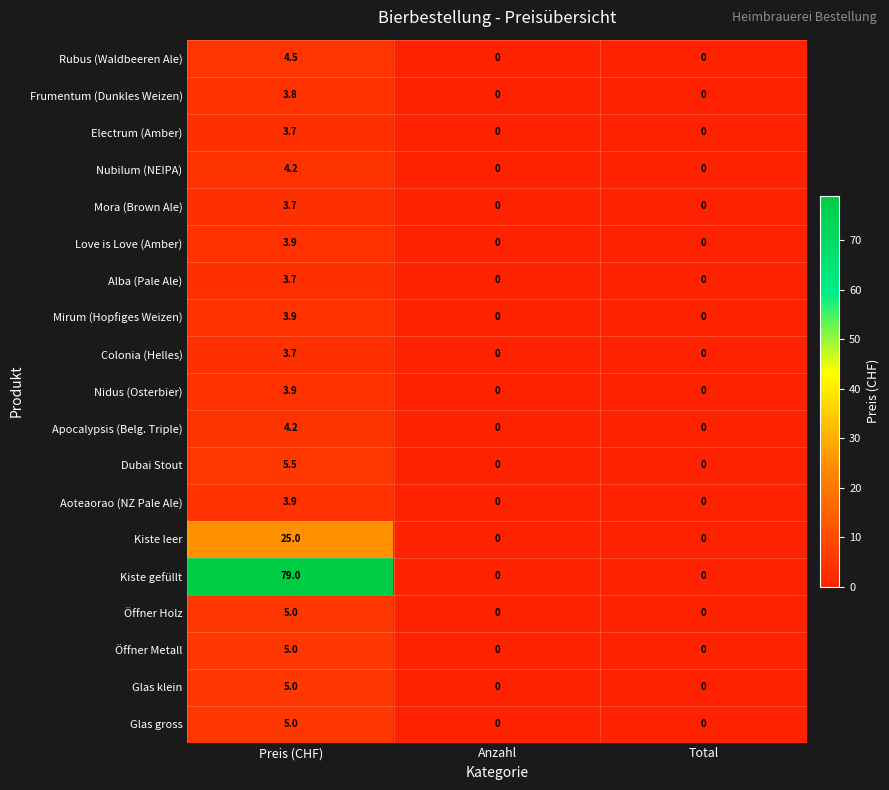

At how many categories does at least one series exceed 58?

1